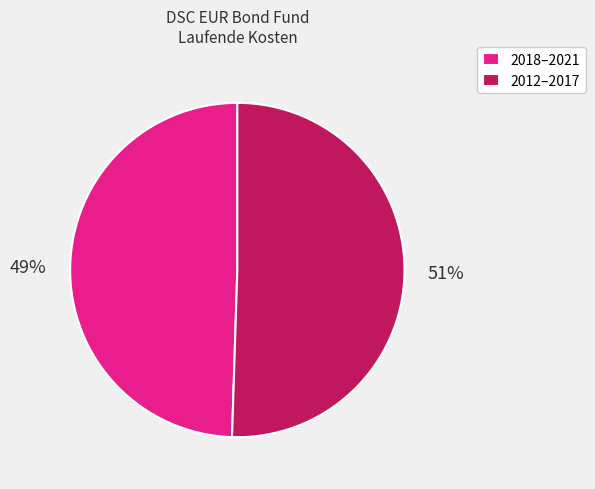

Count the number of slices in the pie.

2